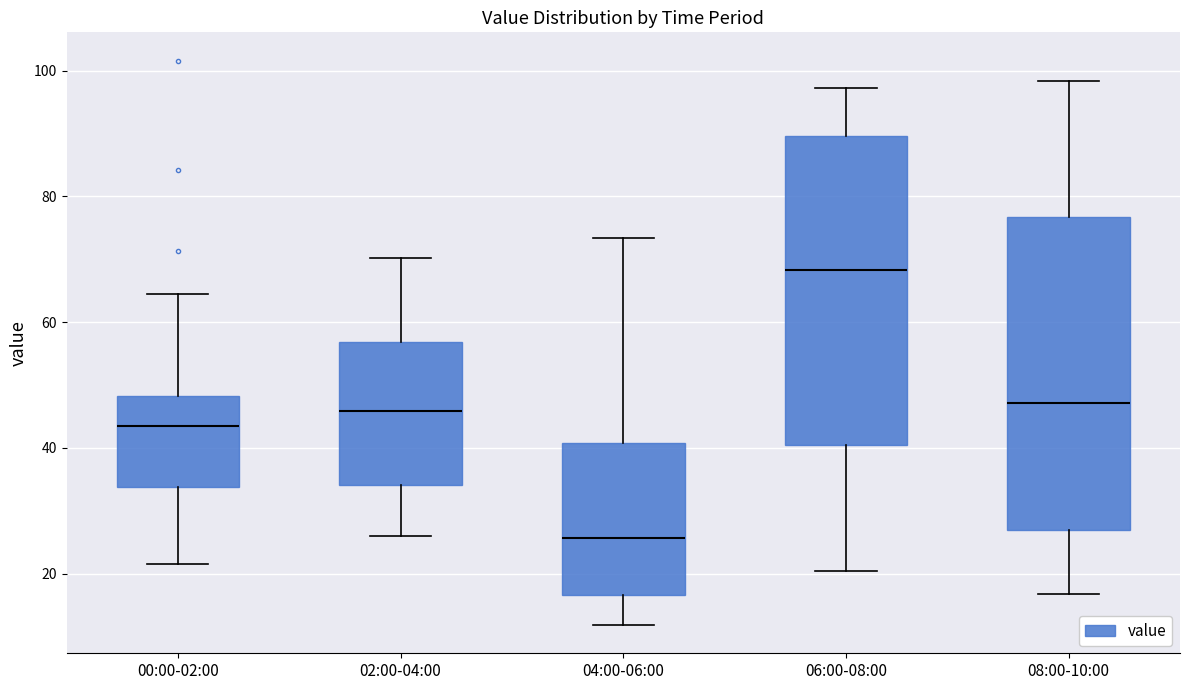

Reading left to right, read every box against the y-axis: the position of its median line, the range the box covers, and the ends of its whiskers. The values are not printed on the chart, so give them approximately, as read against the axis.

00:00-02:00: median 44, box 34 to 48, whiskers 22 to 64
02:00-04:00: median 46, box 34 to 56, whiskers 26 to 70
04:00-06:00: median 26, box 16 to 40, whiskers 12 to 74
06:00-08:00: median 68, box 40 to 90, whiskers 20 to 98
08:00-10:00: median 48, box 26 to 76, whiskers 16 to 98